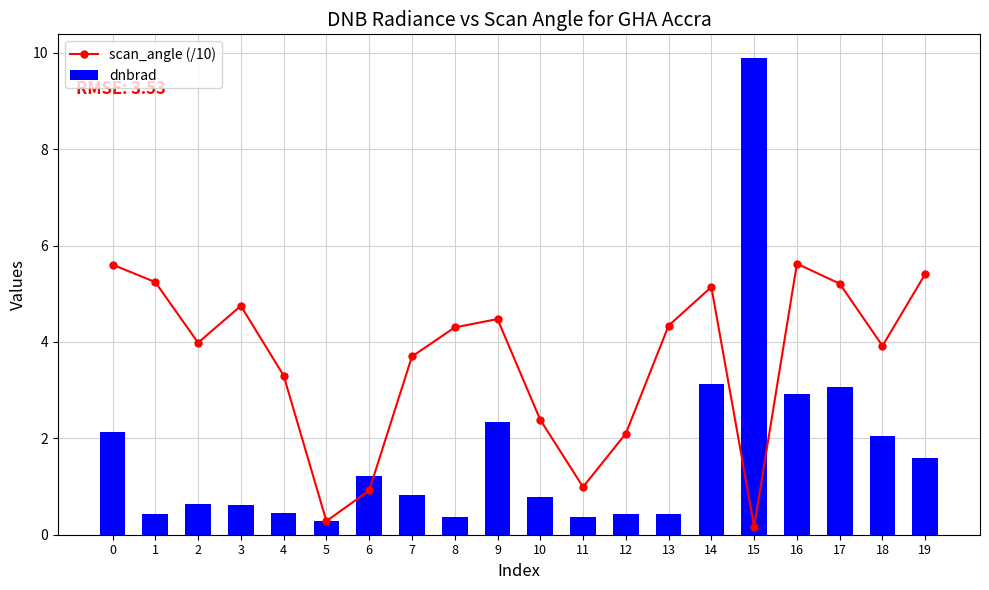

The dnbrad series shows 2.9 at 16. True or false?

True